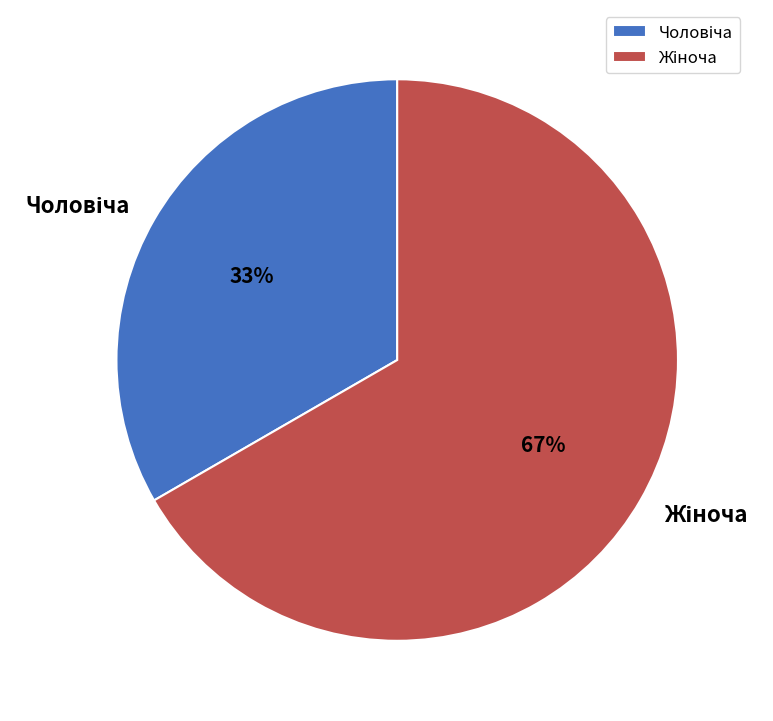

To the nearest percent, what is the average slice percentage?

50%